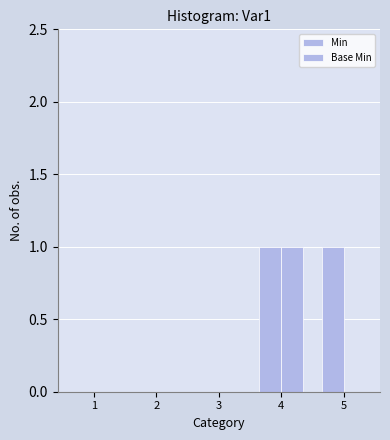

How many data points does each series have?

5